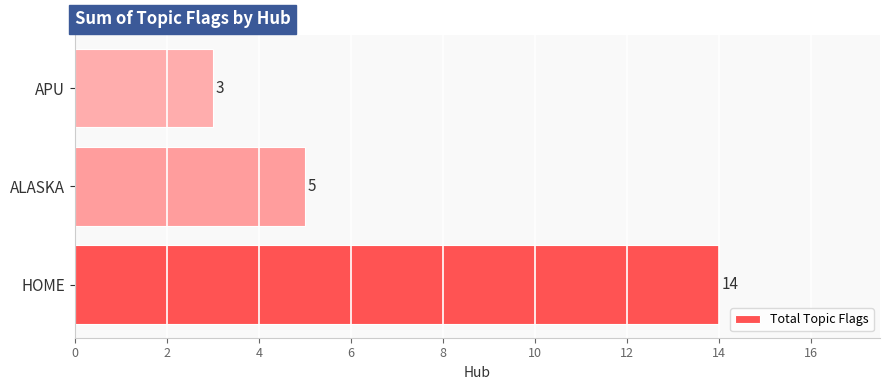

Reading top to bottom, what are all the values shown in this chart?

APU=3	ALASKA=5	HOME=14